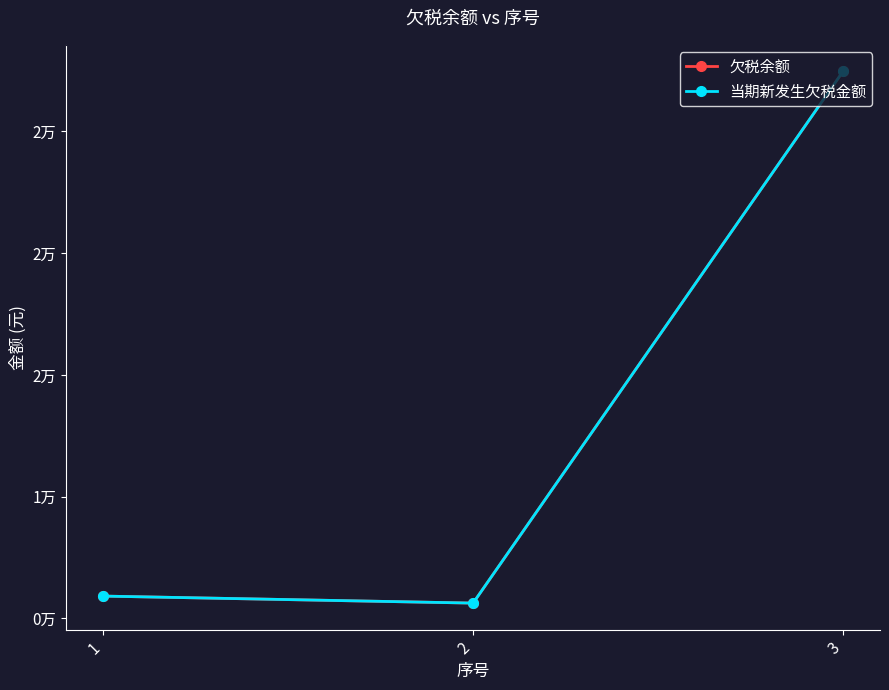

Is this an area chart (filled region under the line)?

No